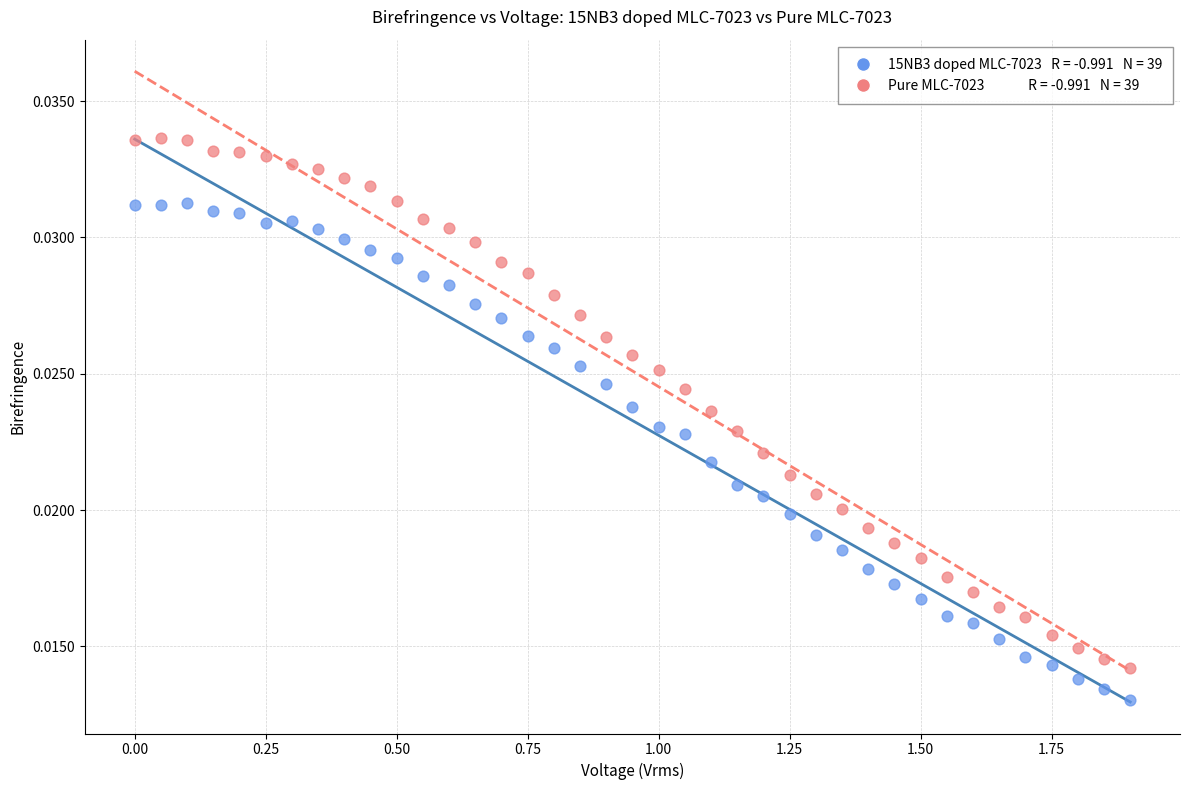

Across all data points, what is the range of X values (max minus min)?

1.9